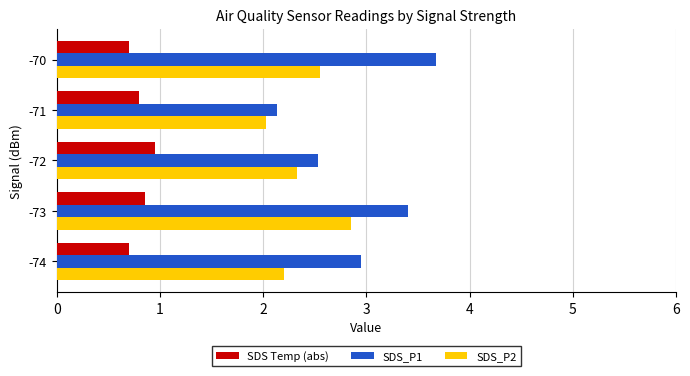

Which series has the largest range (max minus min)?

SDS_P1